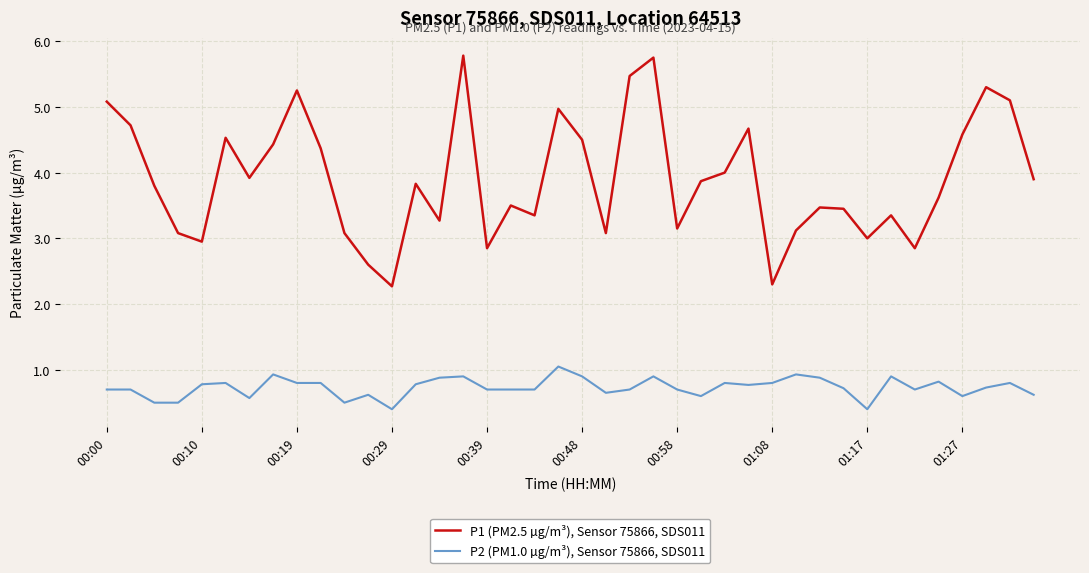

True or false: P2 (PM1.0 µg/m³), Sensor 75866, SDS011 and P1 (PM2.5 µg/m³), Sensor 75866, SDS011 cross at least once.

False